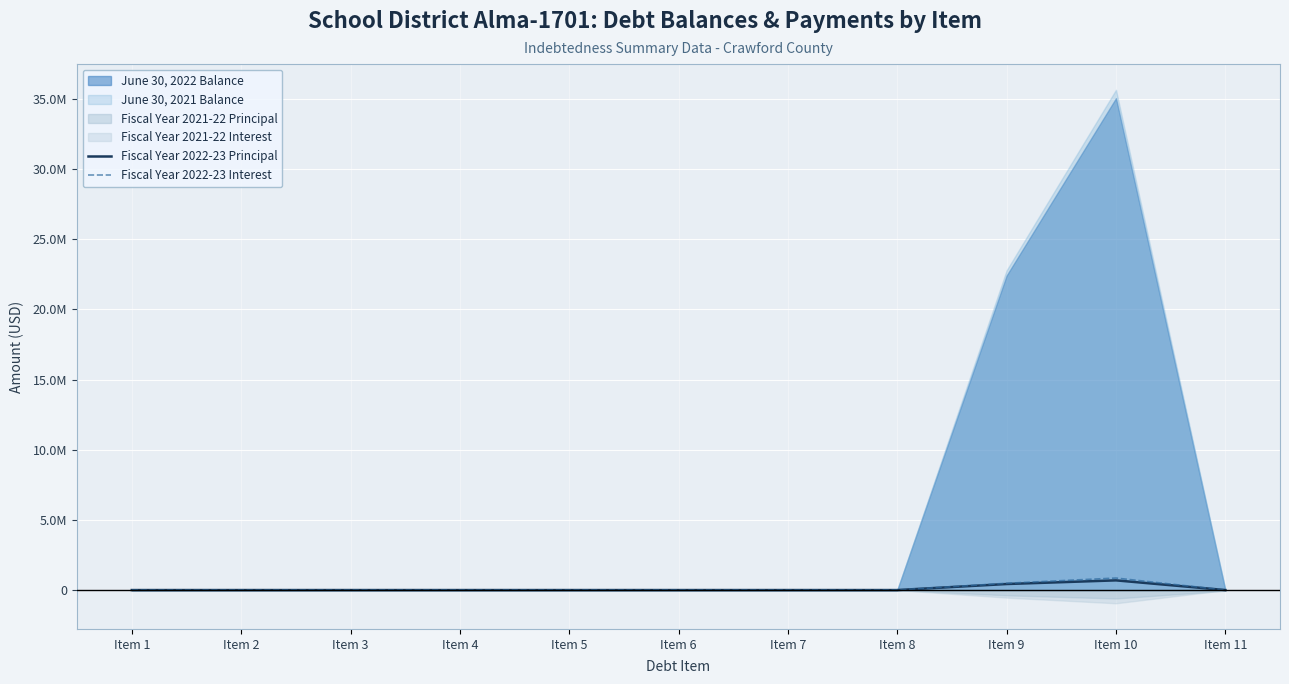

Is it true that Fiscal Year 2022-23 Interest equals 0.0 at Item 1?

True